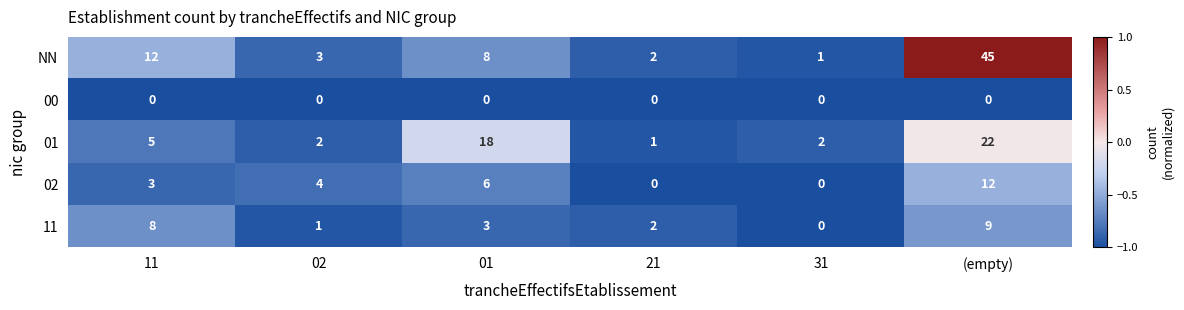

What is the spread (max minus min) of values at 11?

12